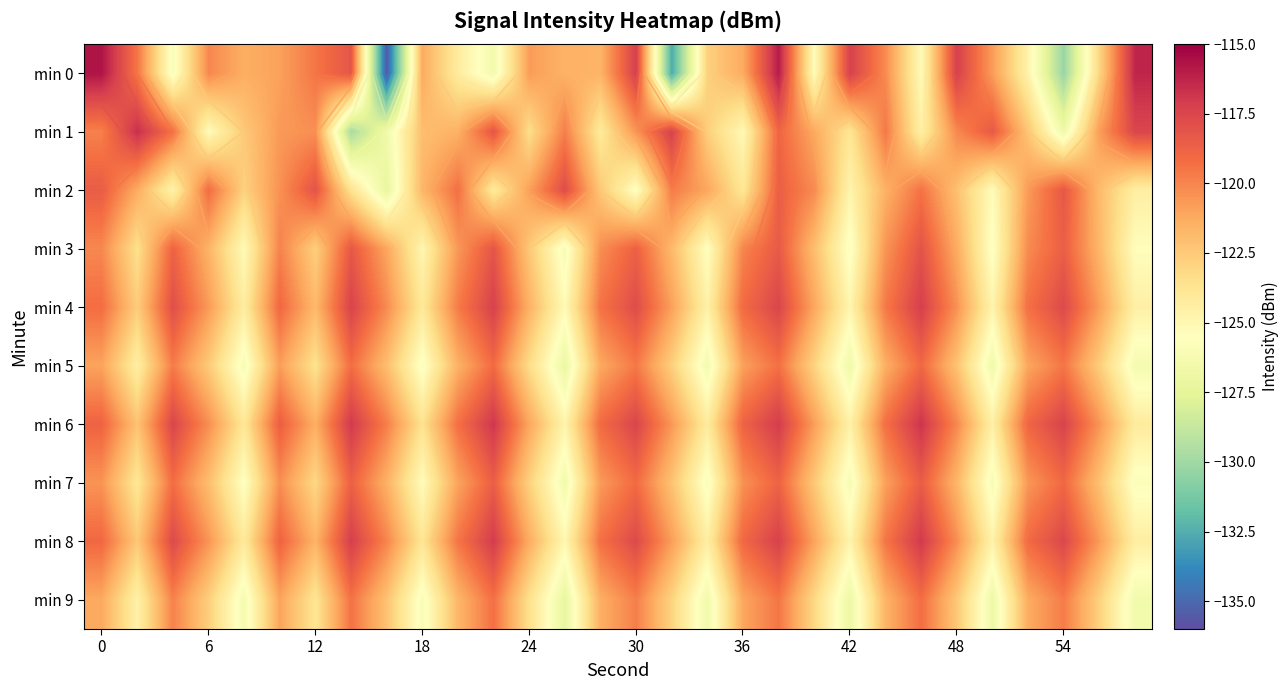

What is the maximum value for min 5?

-119.0